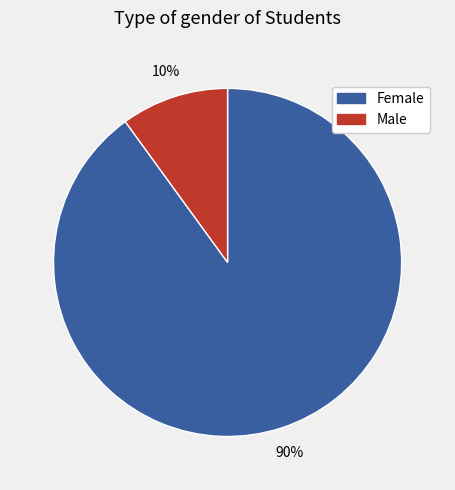

How many segments does this pie chart have?

2